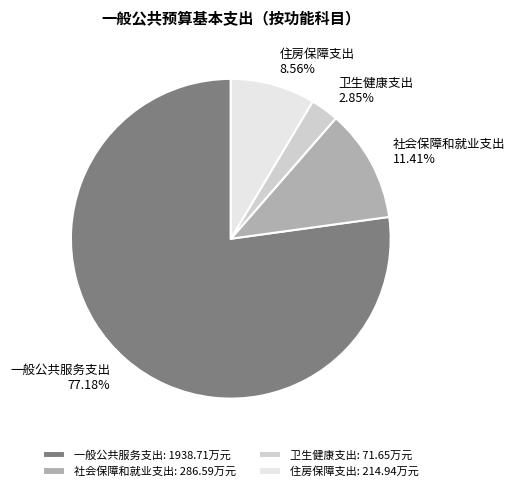

To the nearest percent, what is the combined percentage of 卫生健康支出 and 一般公共服务支出?

80%